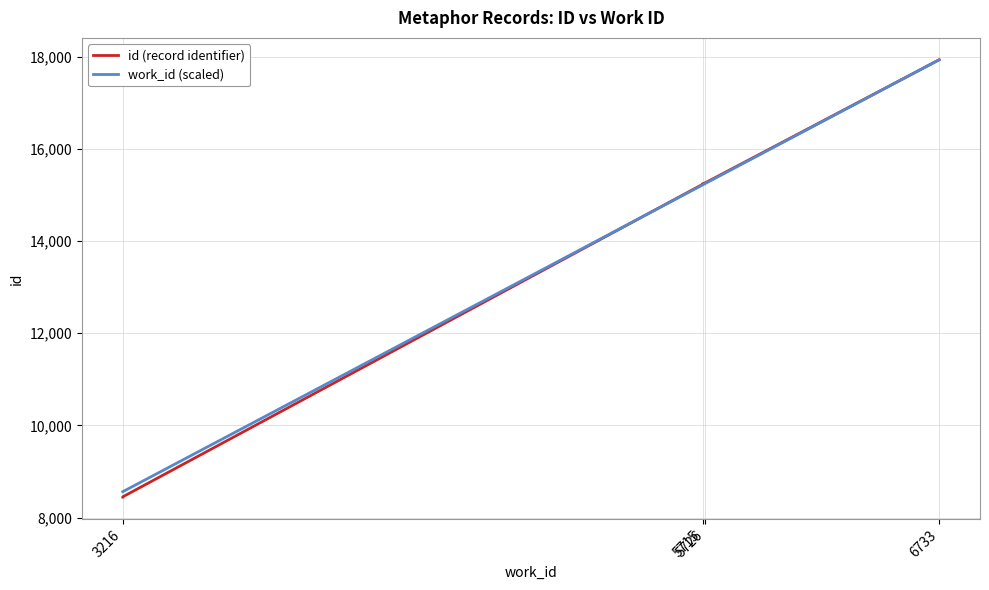

Reading right to left, what are all the values shown in this chart?

id (record identifier): 17930.0	15263.0	15262.0	15260.0	15244.0	15232.0	8453.0	8451.0	8449.0	8447.0
work_id (scaled): 17930.0	15248.4	15248.4	15248.4	15219.1	15219.1	8564.2	8564.2	8564.2	8564.2